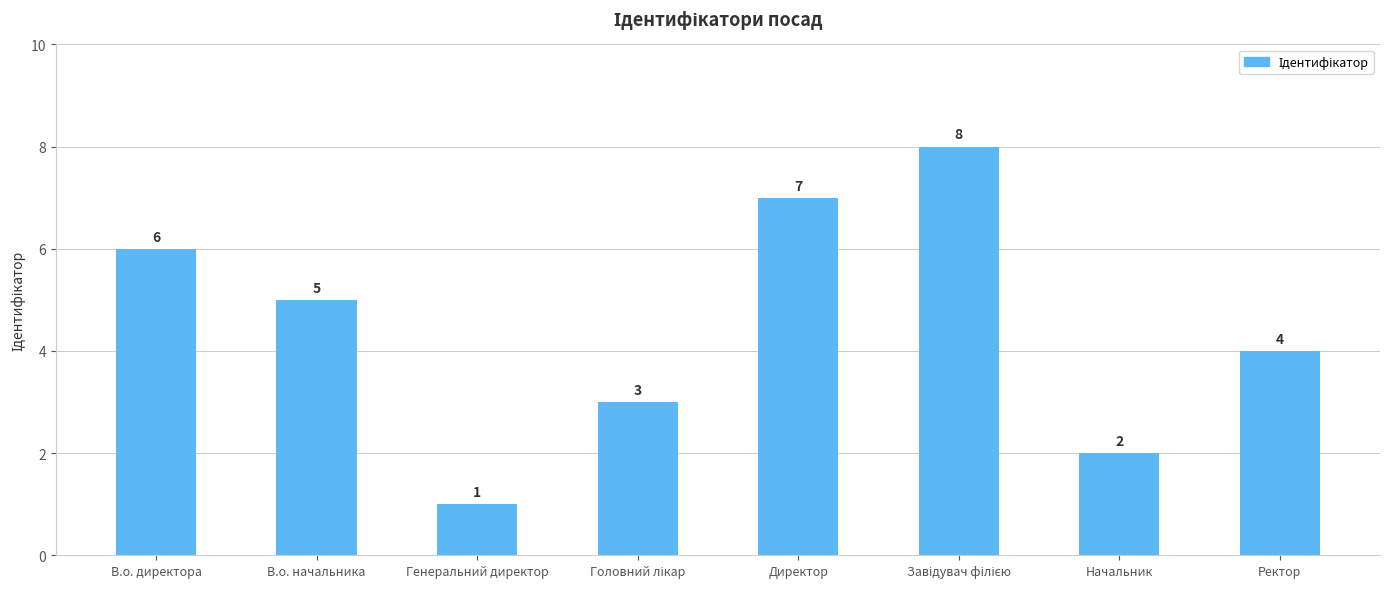

Count the number of data series in this chart.

1